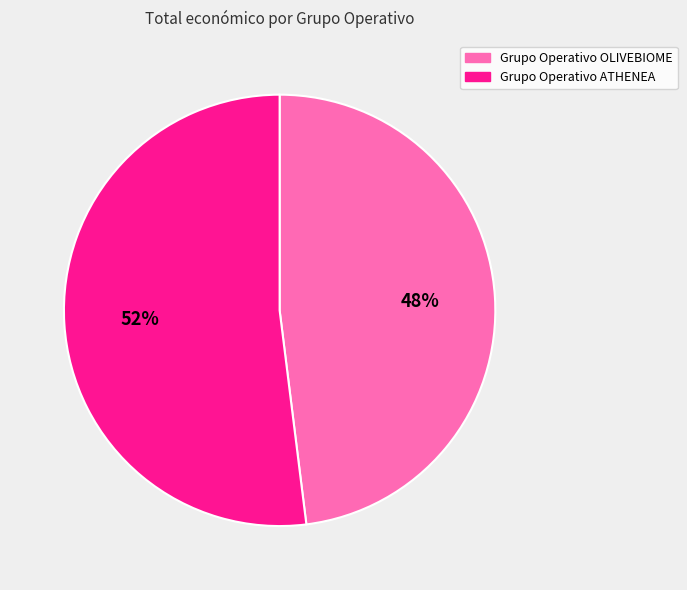

Combined, do Grupo Operativo ATHENEA and Grupo Operativo OLIVEBIOME account for over 50%?

Yes